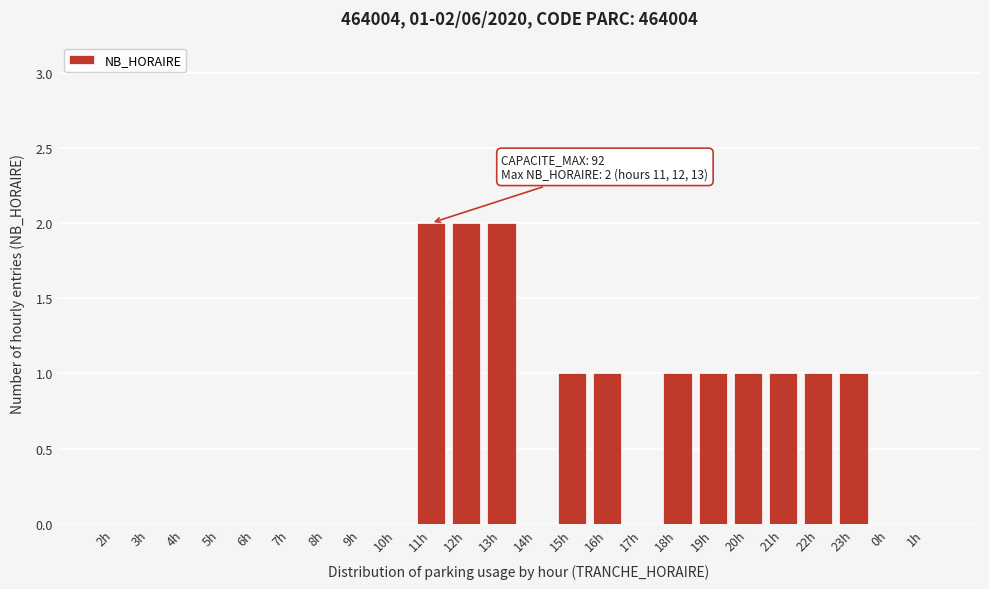

Reading left to right, what are all the values shown in this chart?

2h=0	3h=0	4h=0	5h=0	6h=0	7h=0	8h=0	9h=0	10h=0	11h=2	12h=2	13h=2	14h=0	15h=1	16h=1	17h=0	18h=1	19h=1	20h=1	21h=1	22h=1	23h=1	0h=0	1h=0